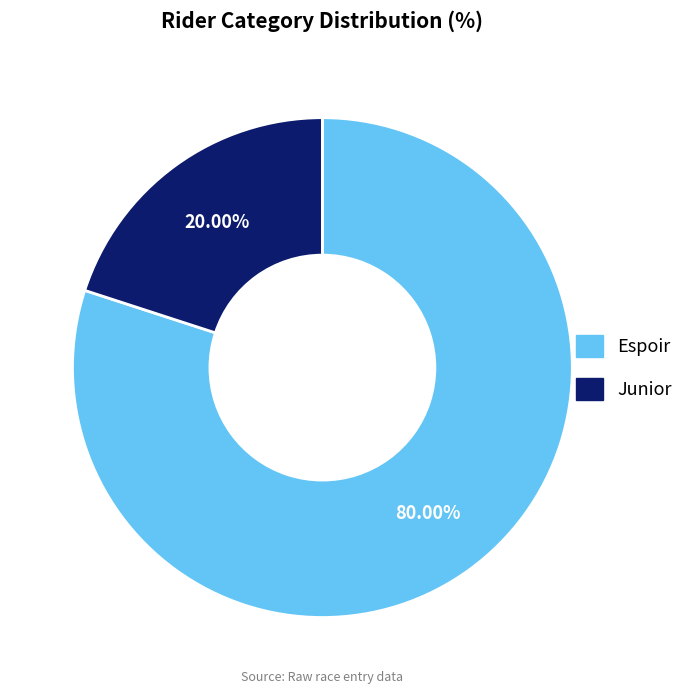

To the nearest percent, what is the difference between the Espoir and Junior slice percentages?

60%